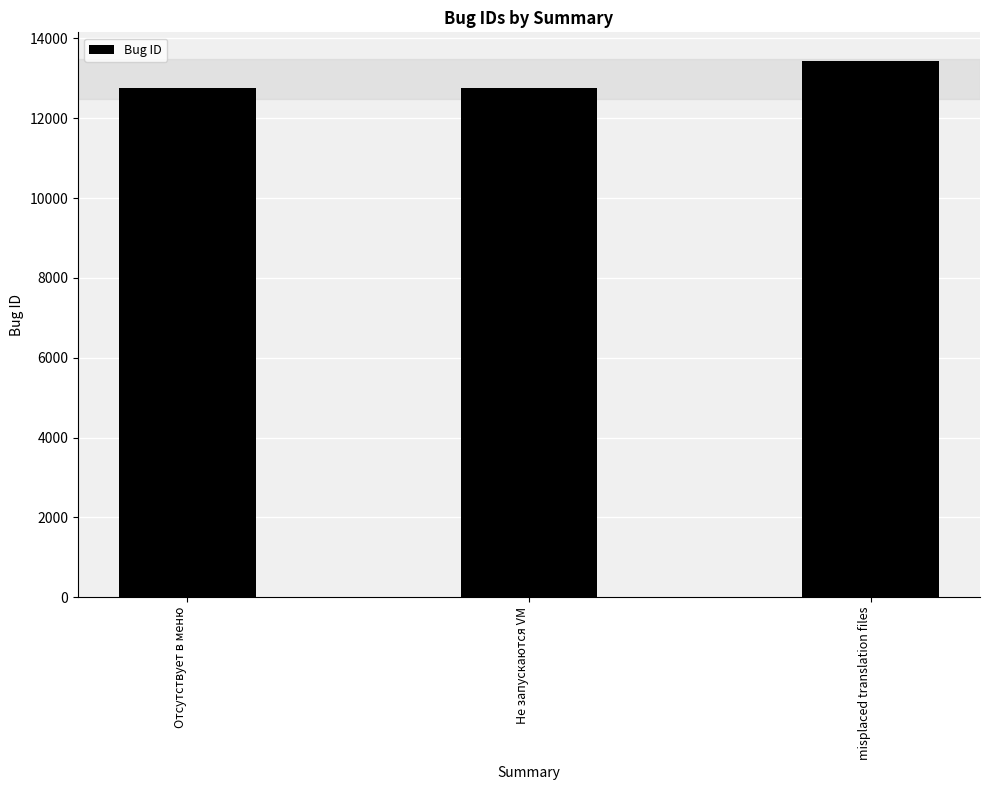

What is the value of the 1st bar from the left?

12748